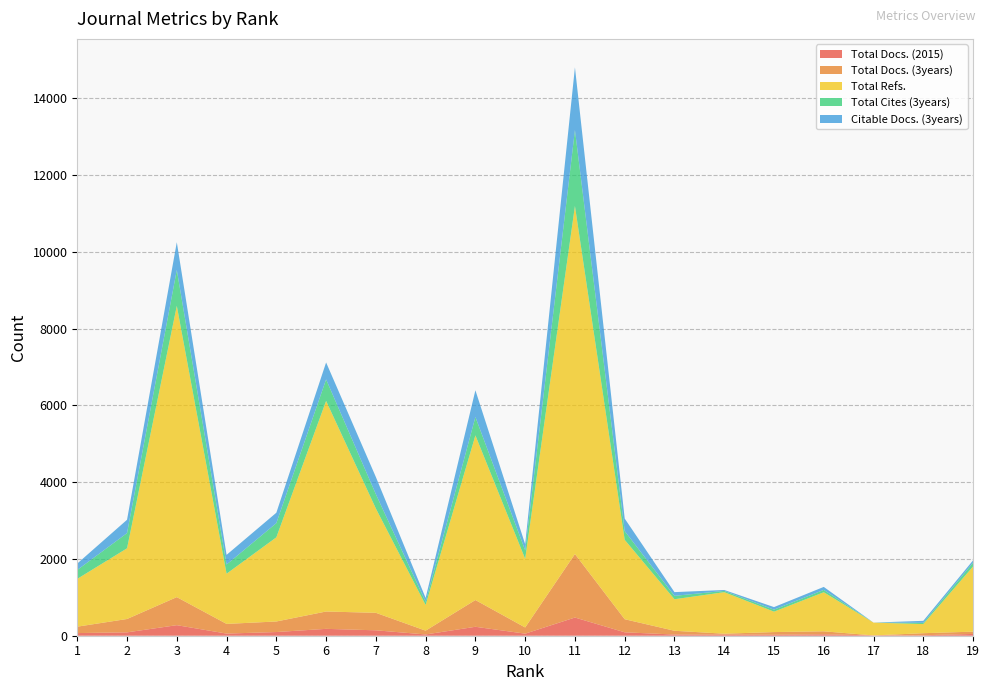

Reading right to left, what are all the values shown in this chart?

Total Docs. (2015): 19=46	18=13	17=8	16=37	15=26	14=29	13=31	12=89	11=474	10=54	9=233	8=33	7=141	6=179	5=96	4=56	3=275	2=88	1=69
Total Docs. (3years): 19=60	18=53	17=0	16=78	15=69	14=24	13=98	12=341	11=1655	10=161	9=697	8=99	7=456	6=452	5=275	4=252	3=731	2=348	1=167
Total Refs.: 19=1699	18=237	17=334	16=1018	15=532	14=1082	13=822	12=2069	11=9070	10=1789	9=4291	8=668	7=2718	6=5488	5=2193	4=1308	3=7590	2=1842	1=1246
Total Cites (3years): 19=100	18=32	17=0	16=61	15=52	14=33	13=88	12=228	11=1980	10=221	9=478	8=85	7=372	6=560	5=370	4=239	3=935	2=396	1=232
Citable Docs. (3years): 19=59	18=53	17=0	16=78	15=67	14=24	13=97	12=326	11=1633	10=159	9=697	8=99	7=448	6=442	5=271	4=252	3=723	2=348	1=167